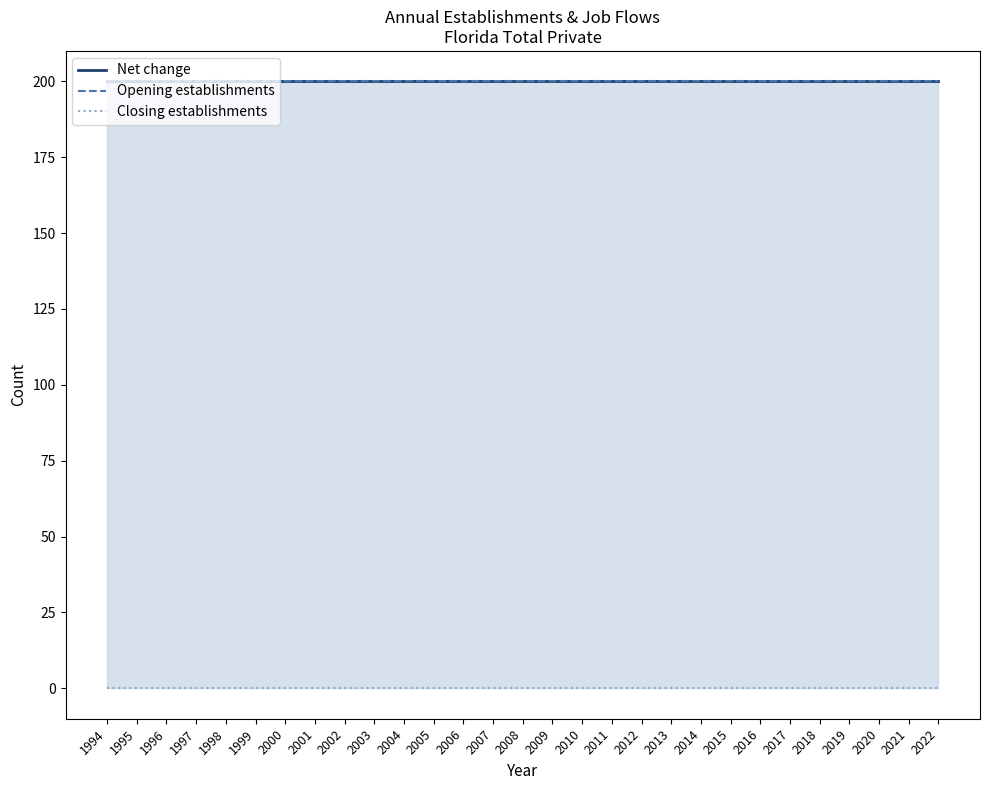

What is the maximum value for Opening establishments?

200